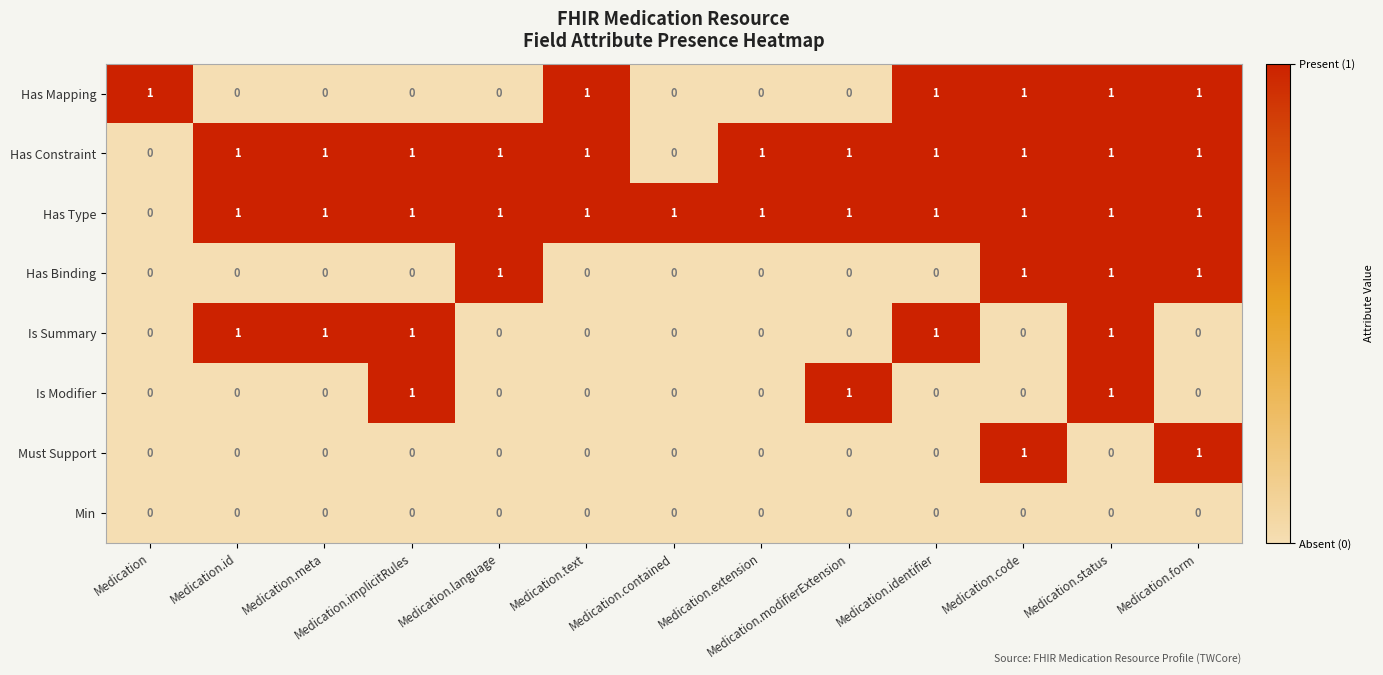

What is the maximum value shown in the chart?

1